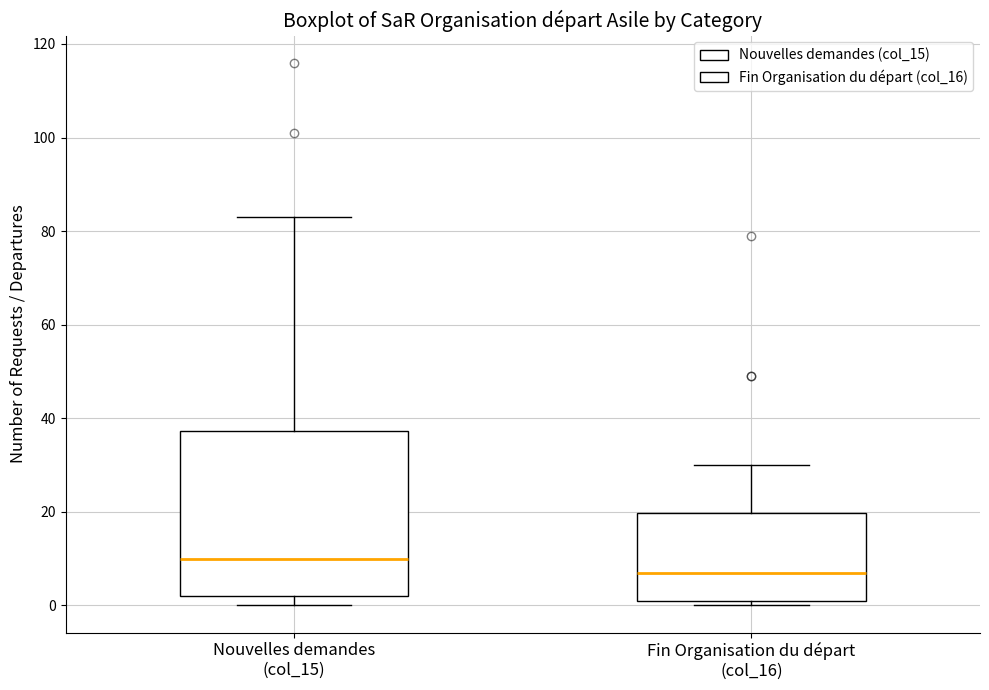

Which box has the lowest median line?

Fin Organisation du départ (col_16)